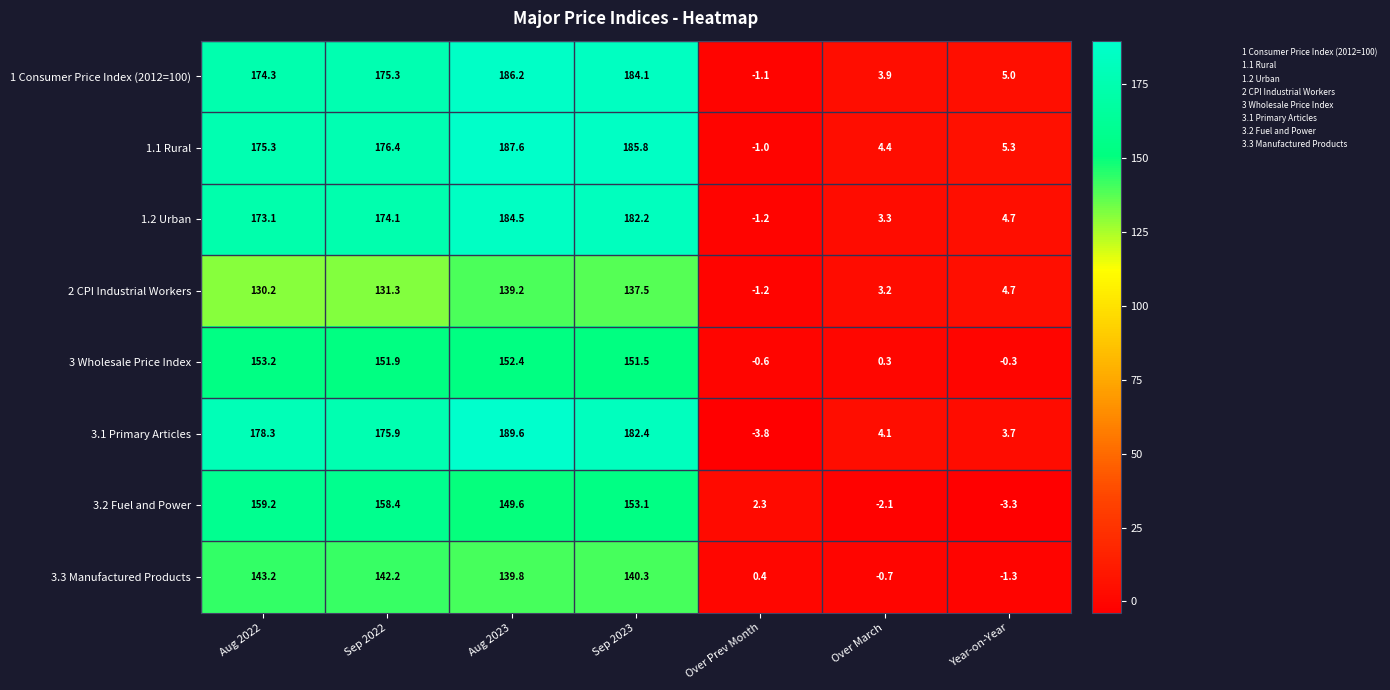

At which label is 1.1 Rural closest to 93?

Aug 2022